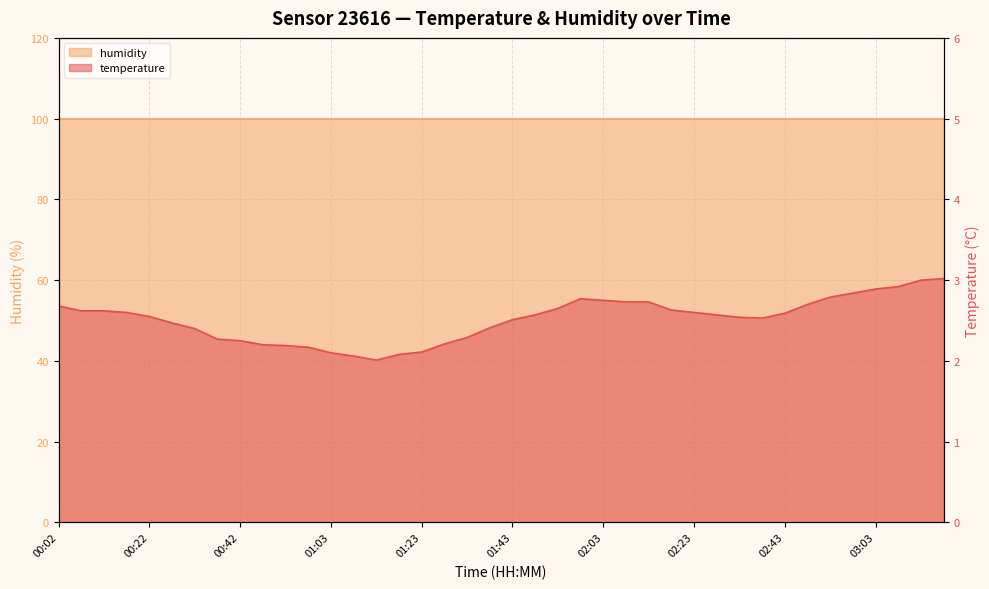

Reading right to left, extract all data points from this chart.

3.0	3.0	2.9	2.9	2.8	2.8	2.7	2.6	2.5	2.5	2.6	2.6	2.6	2.7	2.7	2.8	2.8	2.6	2.6	2.5	2.4	2.3	2.2	2.1	2.1	2.0	2.1	2.1	2.2	2.2	2.2	2.2	2.3	2.4	2.5	2.5	2.6	2.6	2.6	2.7